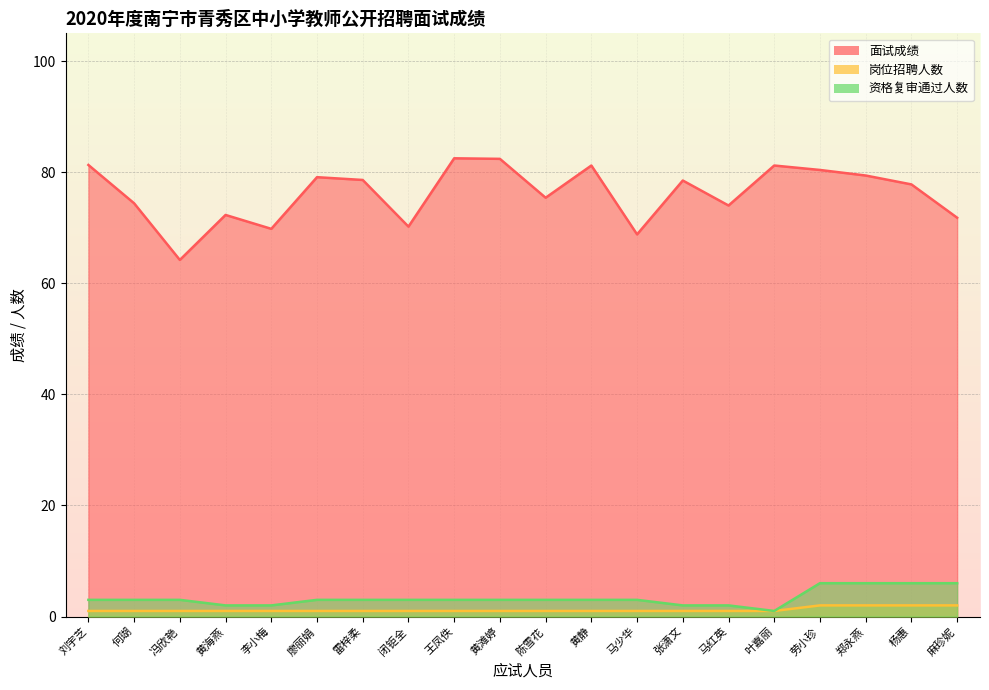

Count the 岗位招聘人数 values in the range 1 to 2.

20